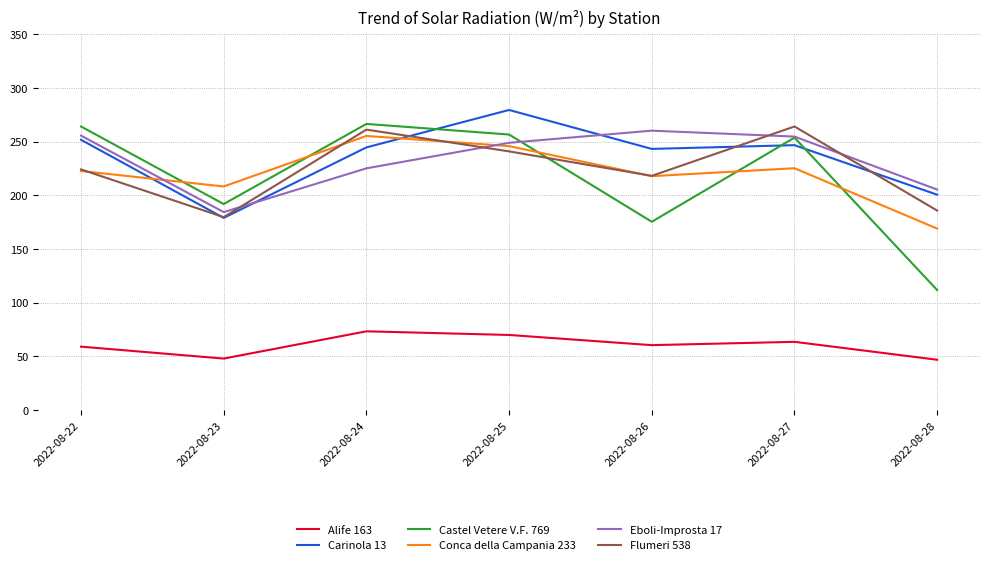

What is the sum of the Conca della Campania 233 values at 2022-08-24 and 2022-08-23?

463.5